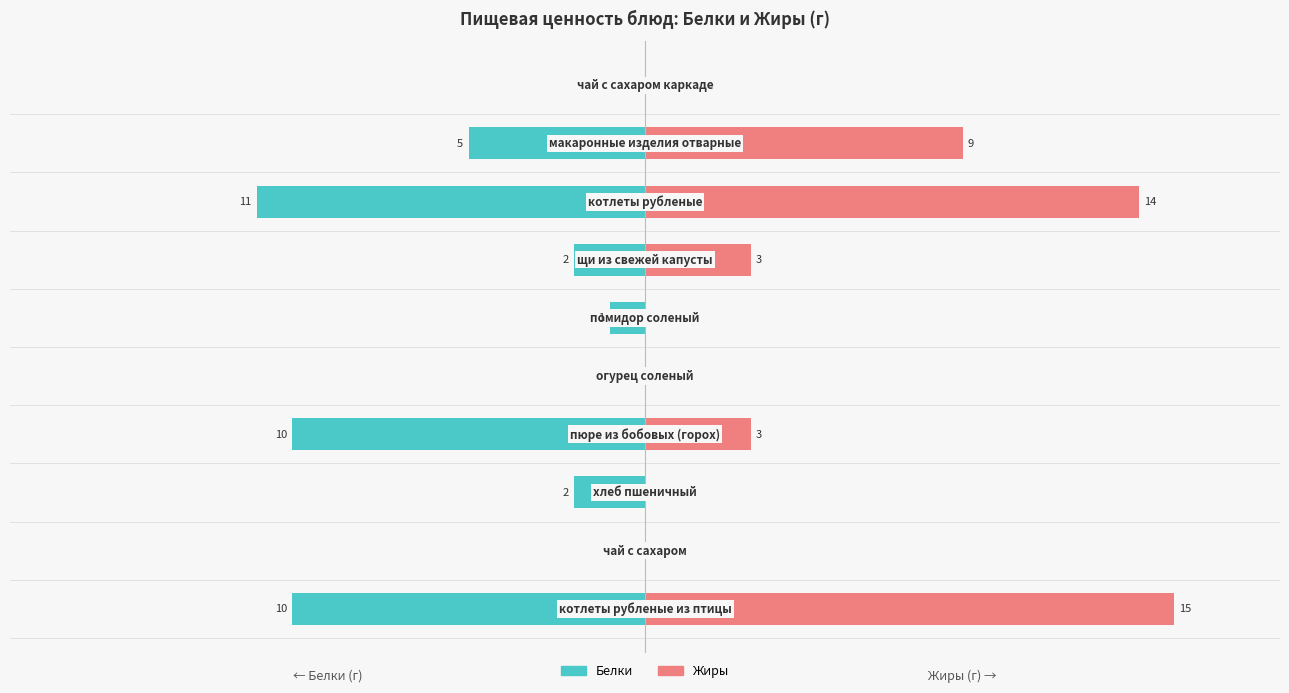

How many bars are there in total?

20